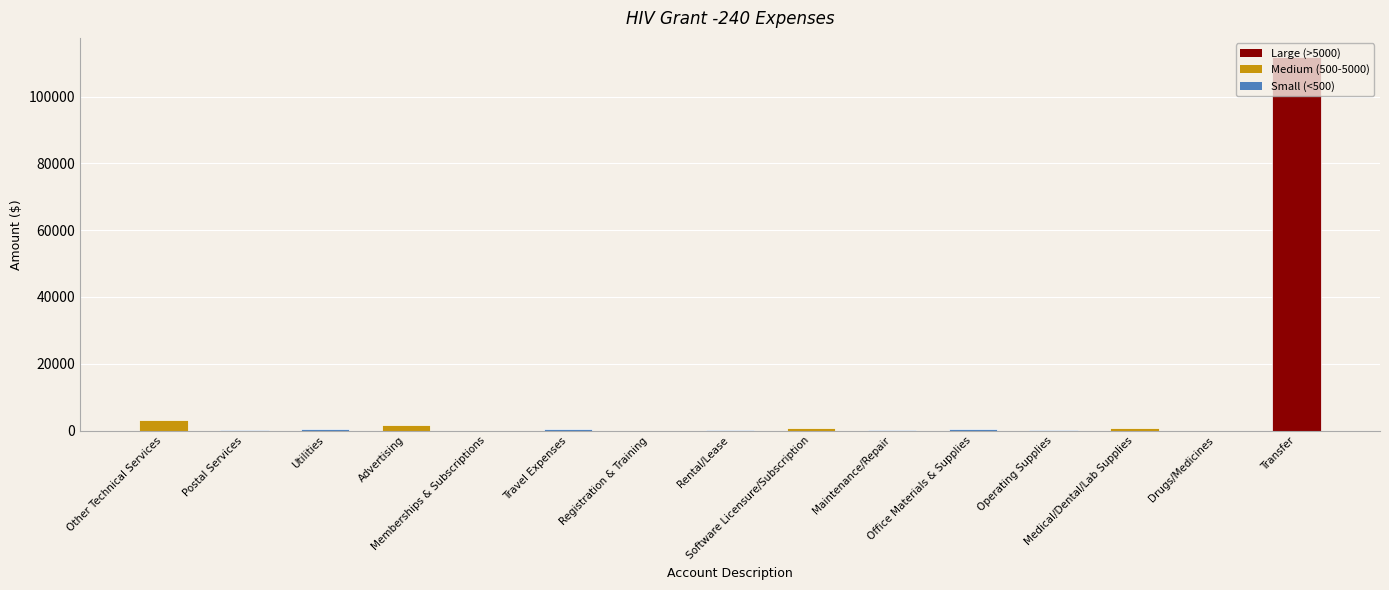

What is the maximum value shown in the chart?

111978.4